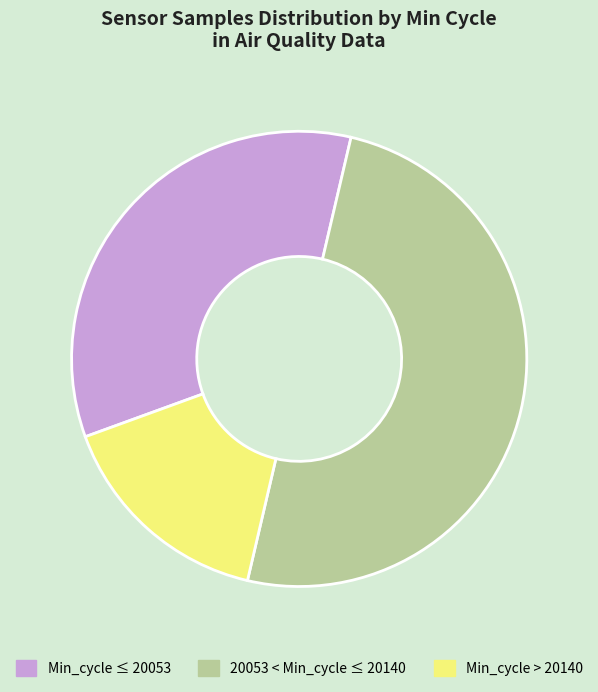

Between 20053 < Min_cycle ≤ 20140 and Min_cycle > 20140, which is larger?

20053 < Min_cycle ≤ 20140